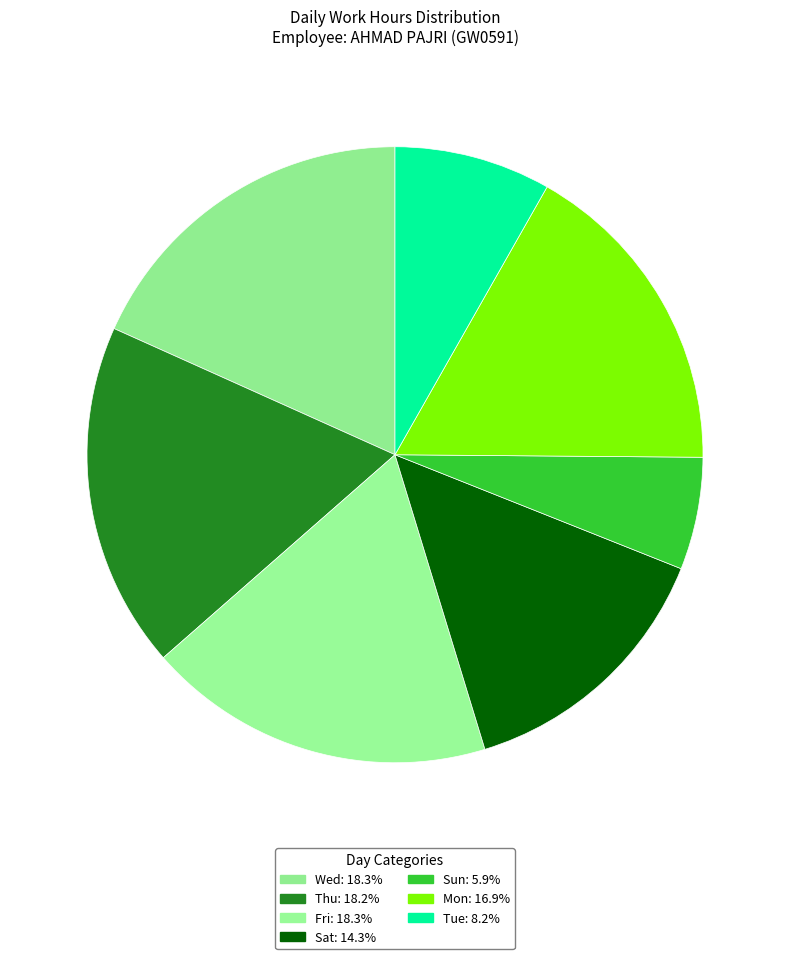

How many slices are in this pie chart?

7